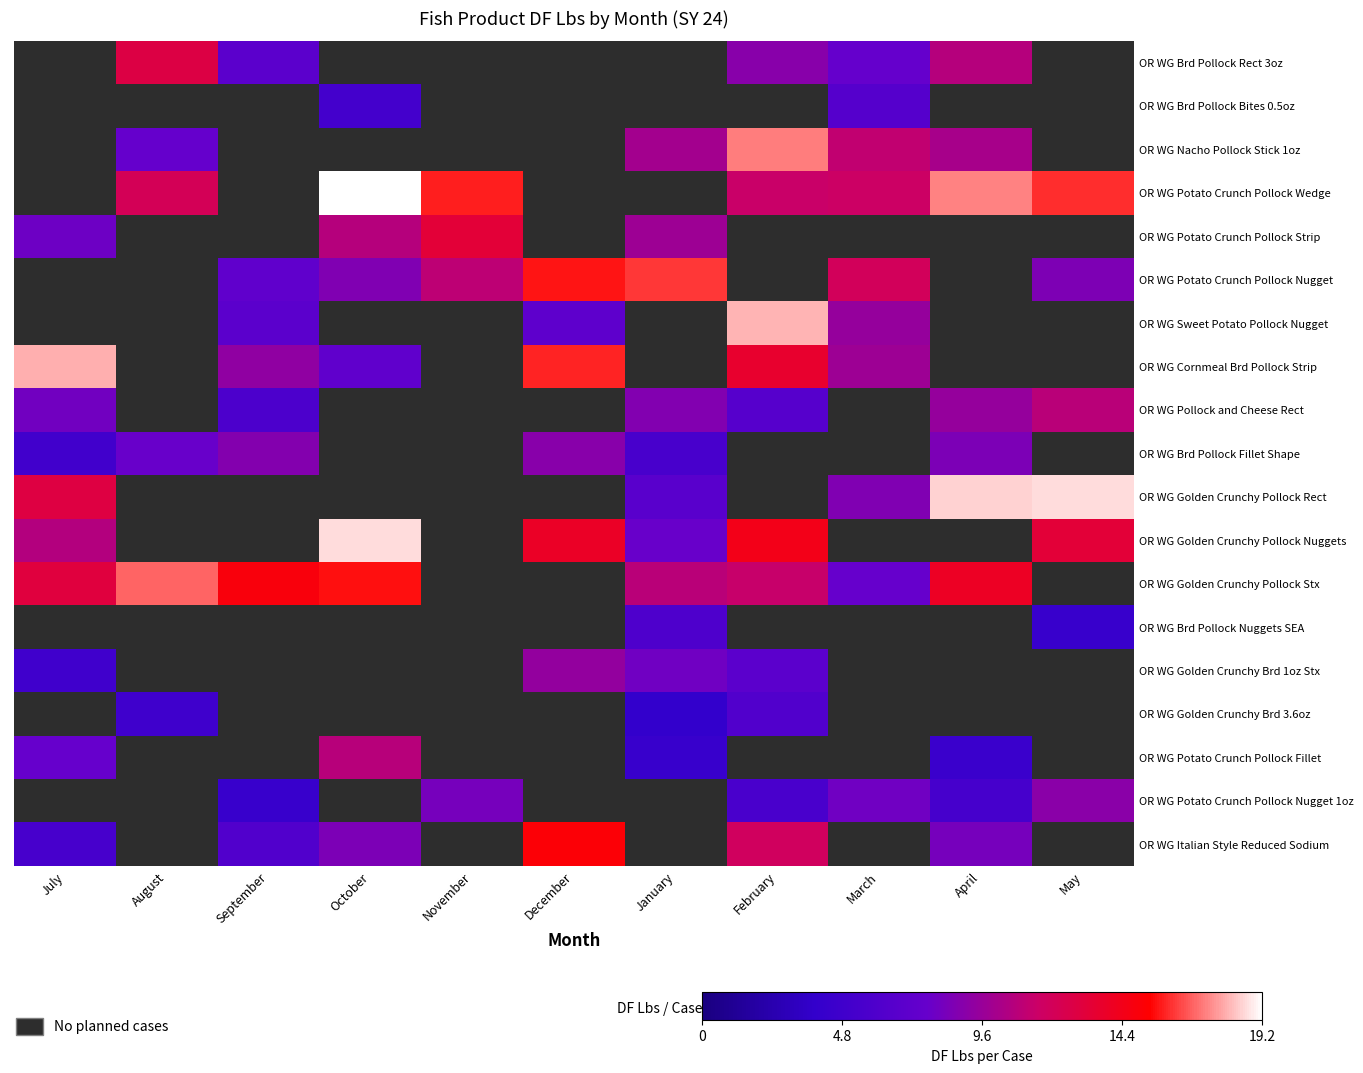

At how many categories does at least one series exceed 16?

7